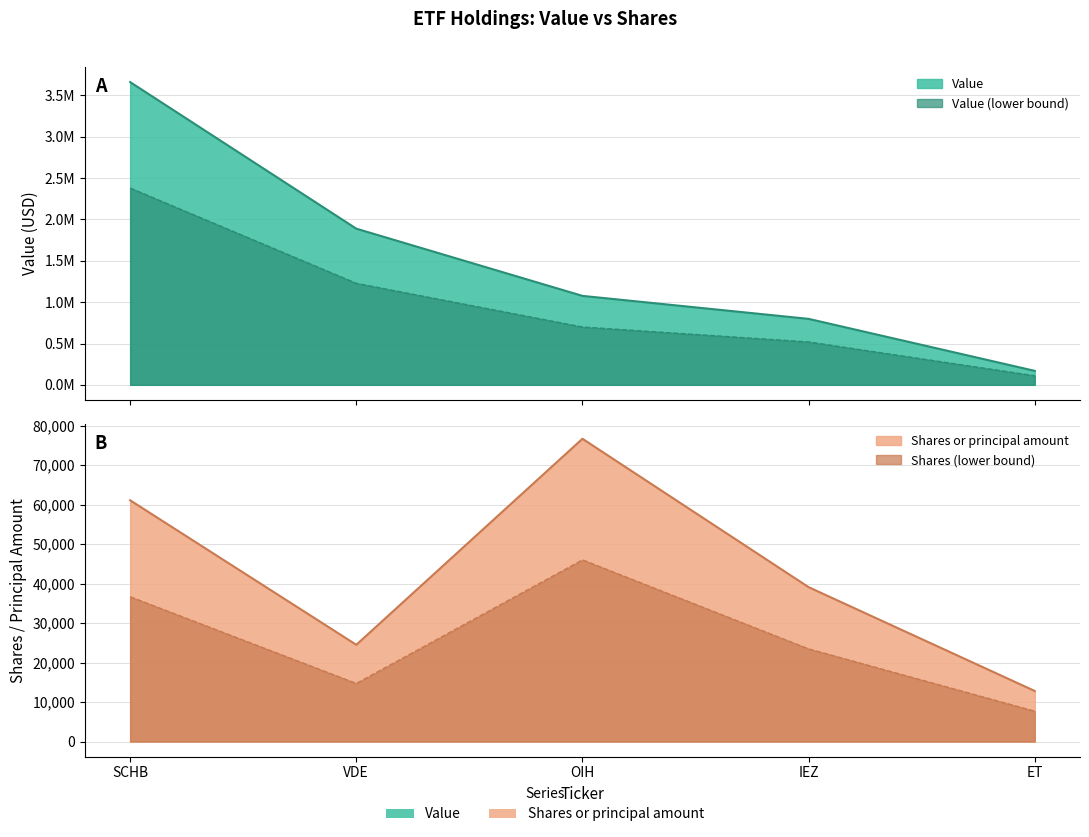

How many distinct data groups are displayed?

2